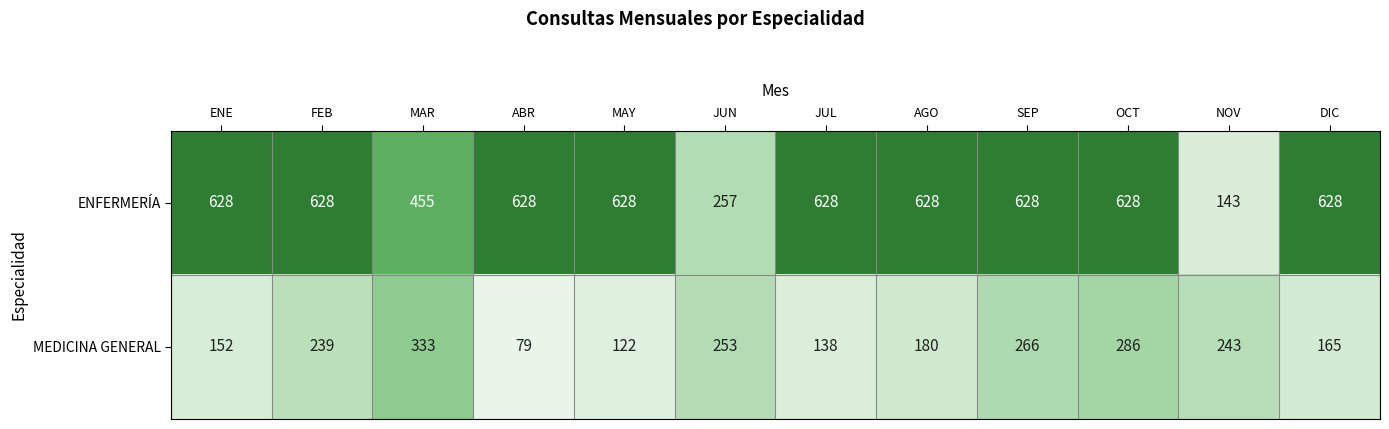

Rank the series at ABR from highest to lowest value.

ENFERMERÍA, MEDICINA GENERAL